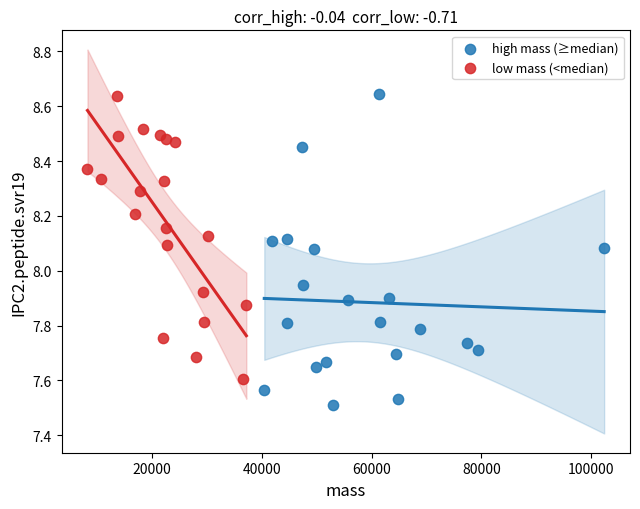

Which series reaches the minimum Y coordinate?

high mass (≥median)